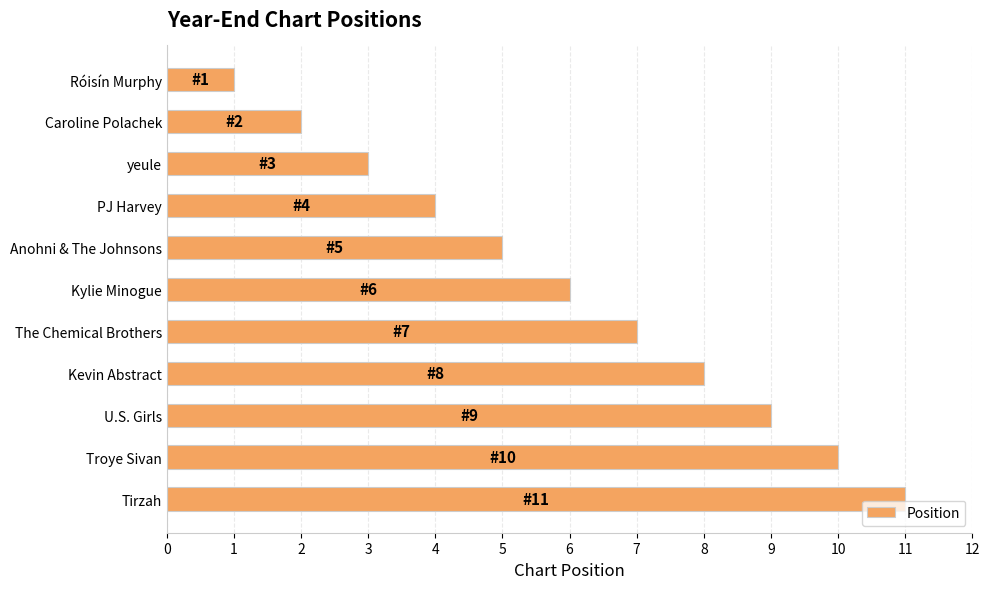

Which category has the highest value across all series?

Tirzah